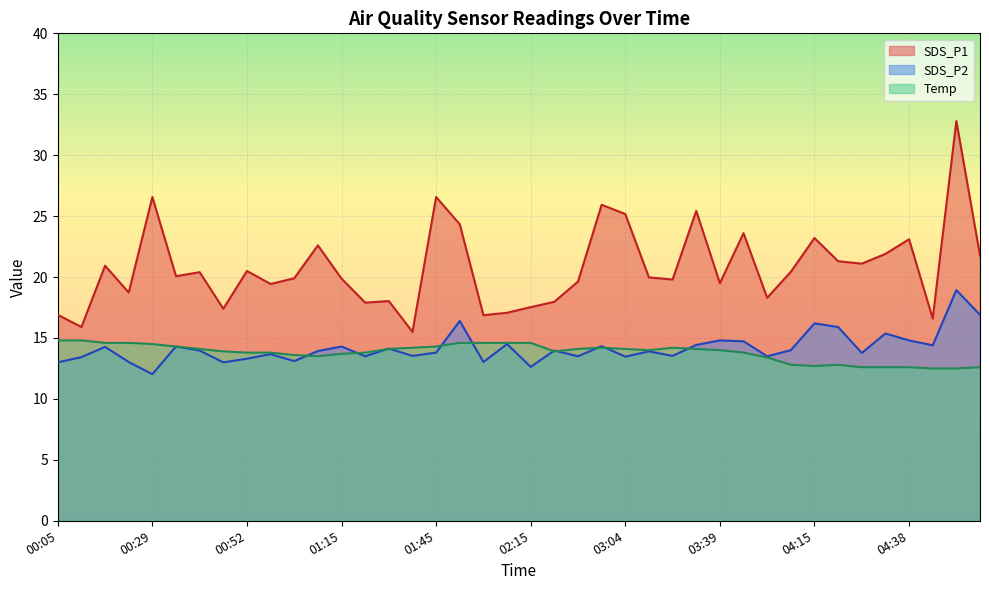

The SDS_P1 series shows 10.6 at 04:33. True or false?

False